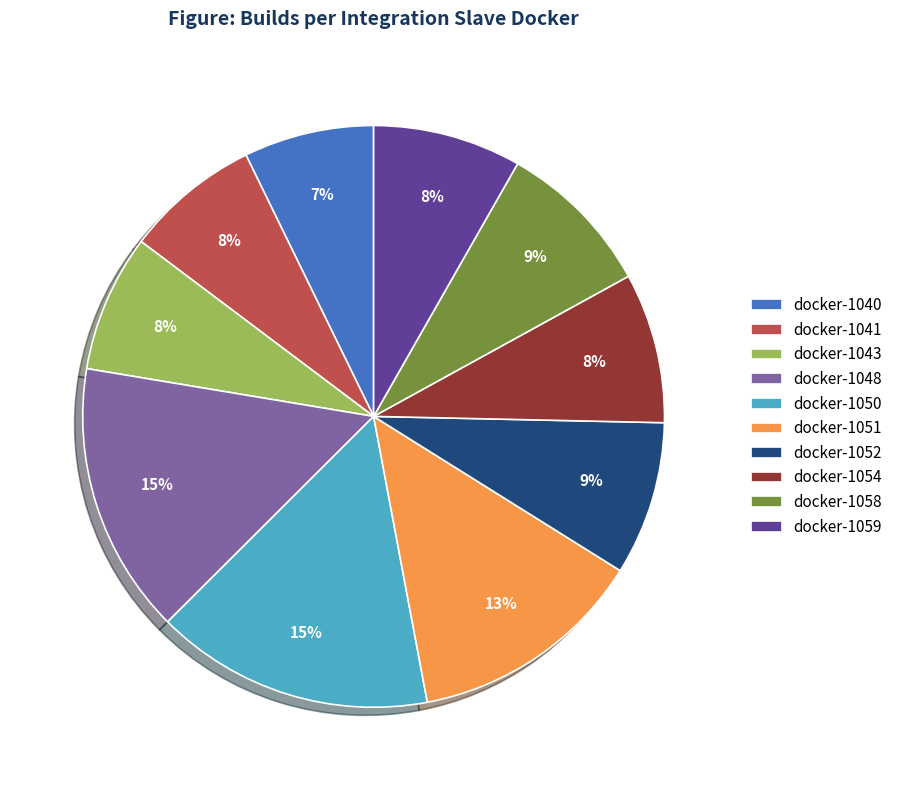

How many segments does this pie chart have?

10